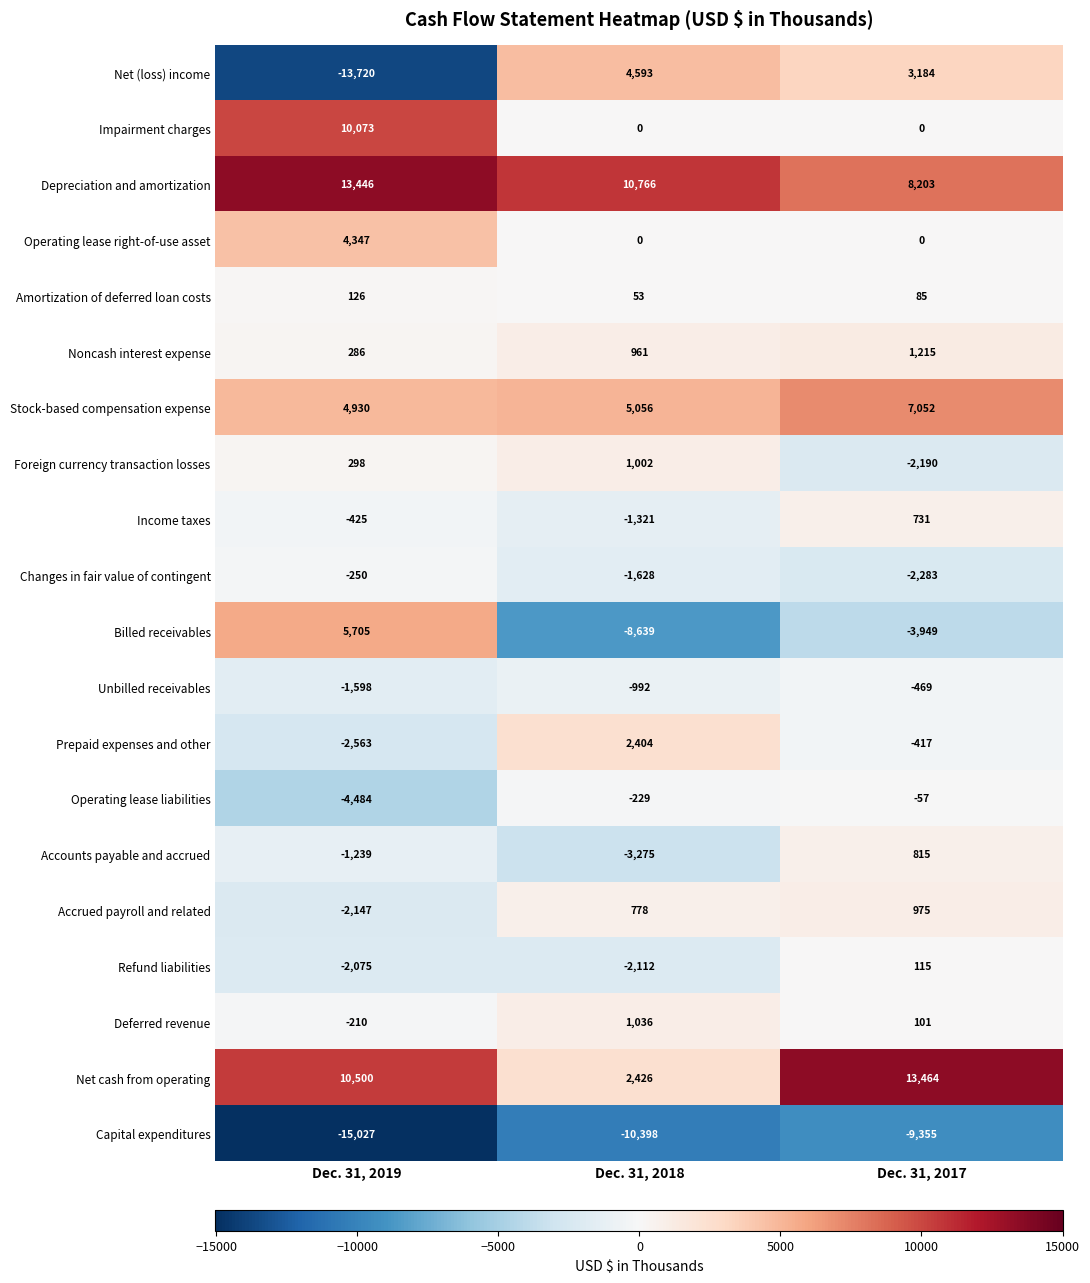

At which category is the sum across all series the highest?

Dec. 31, 2017